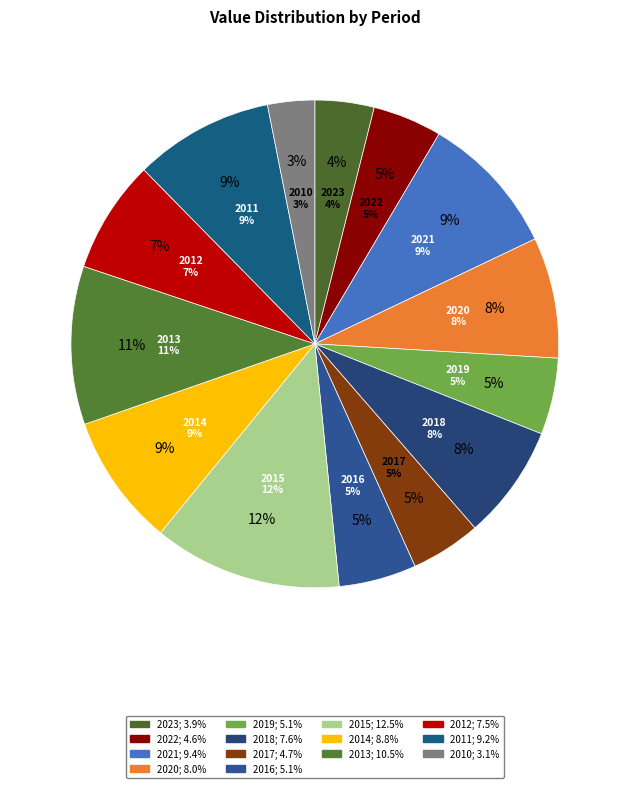

Is 2023 the majority of the pie?

No